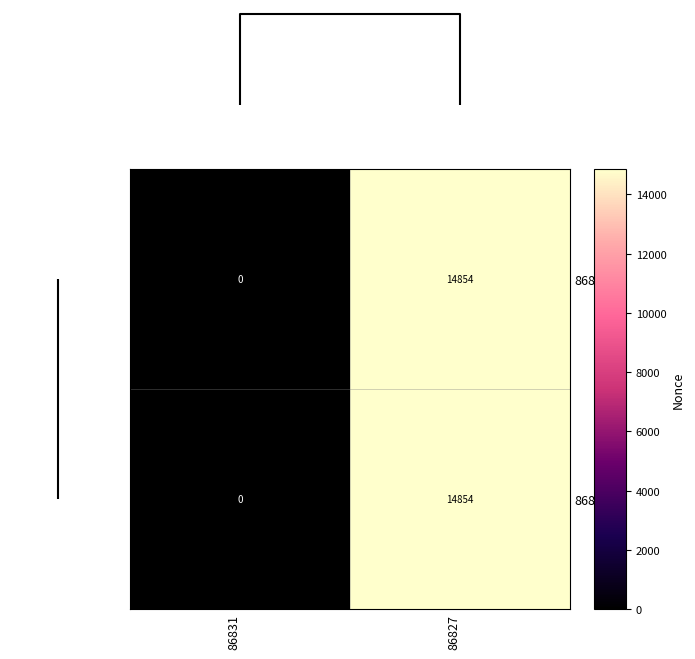

At which category is the sum across all series the highest?

86827